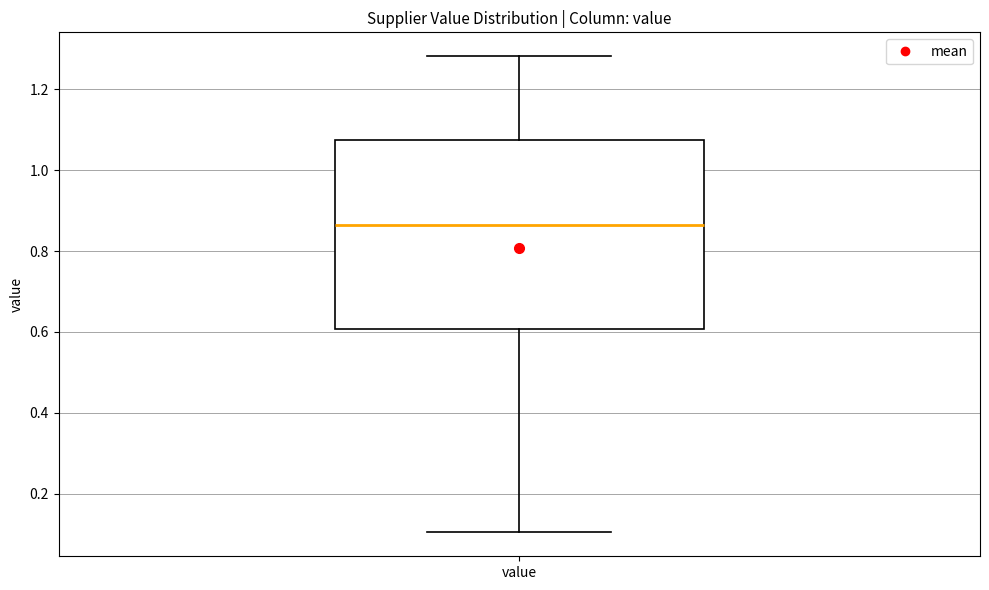

Where does the upper whisker of the box for value end on the y-axis? The values are not printed on the chart, so give them approximately, as read against the axis.

1.28